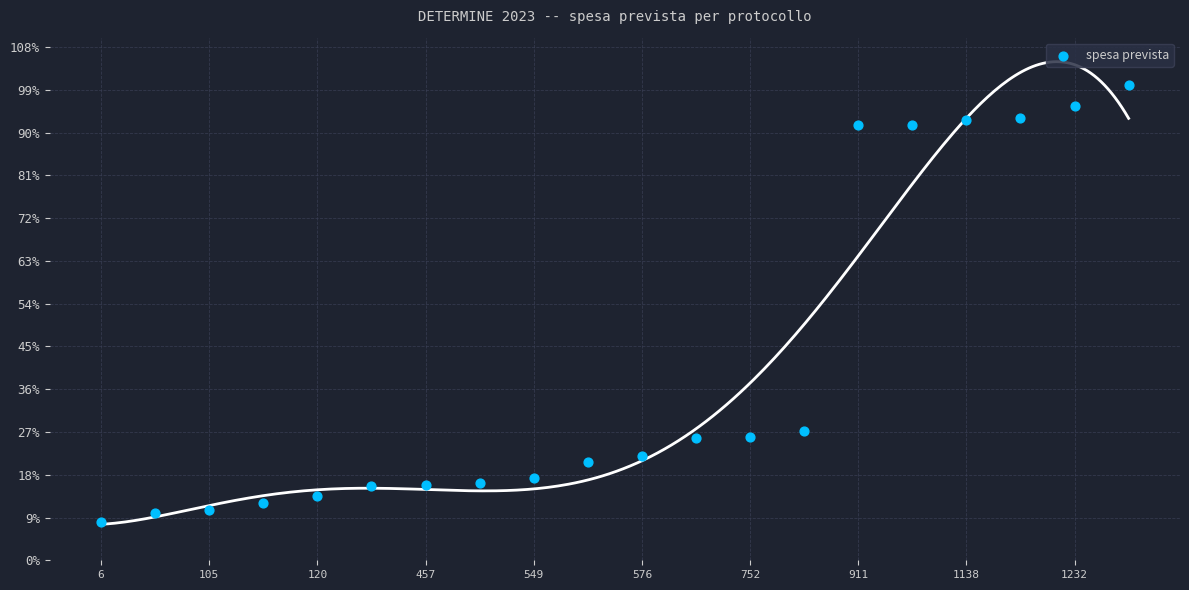

What Y value in the scatter plot is closest to 53?

27.2